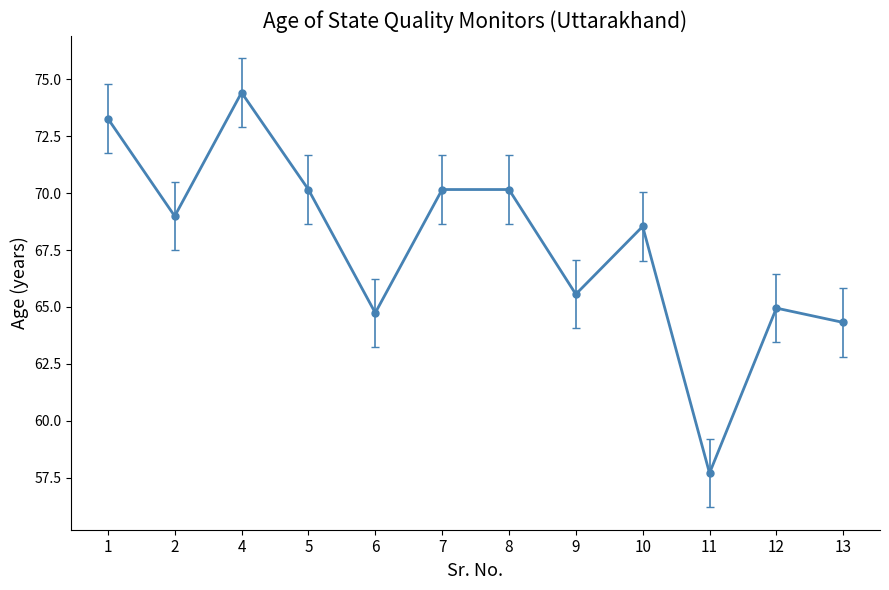

The chart shows a value of 19.1 at 13. True or false?

False